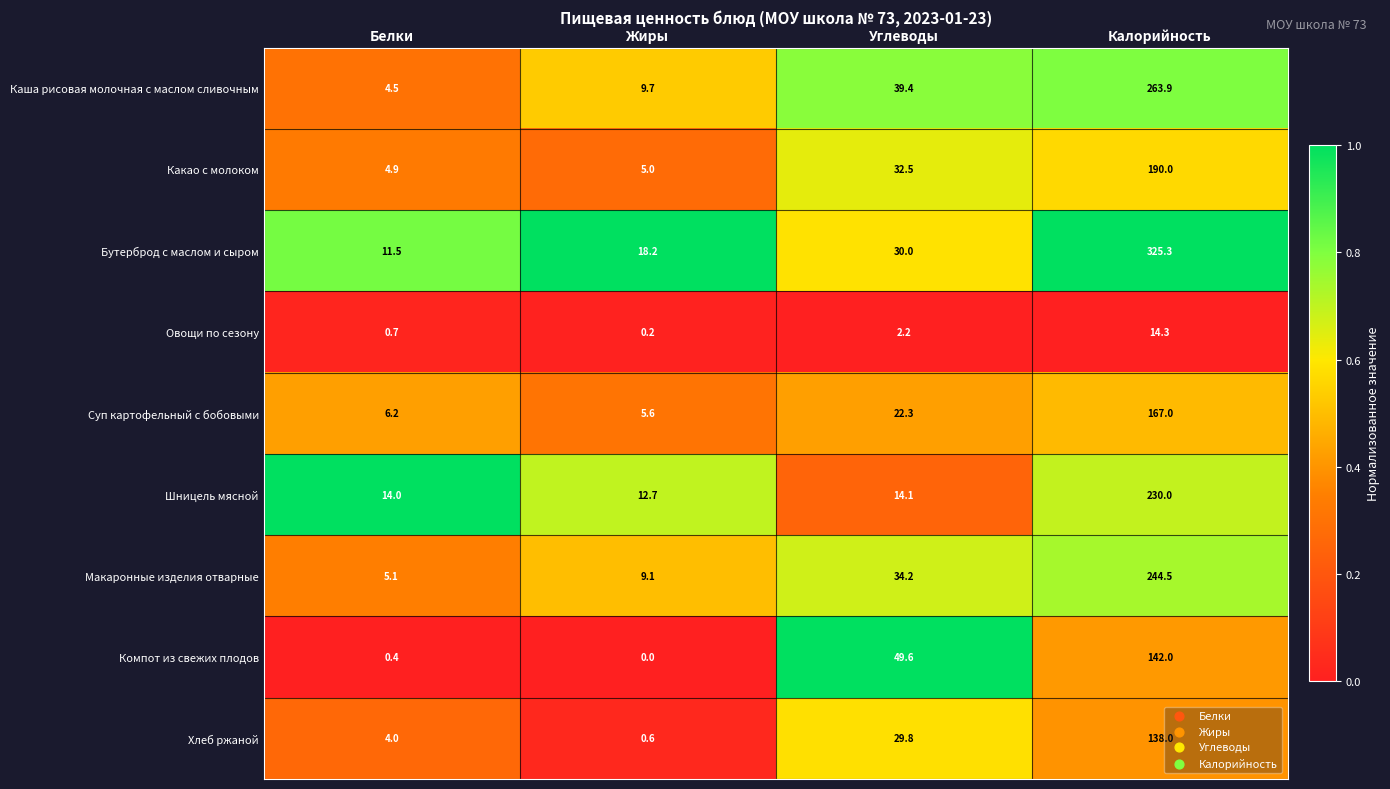

The value of Шницель мясной at Калорийность is 54.2. True or false?

False